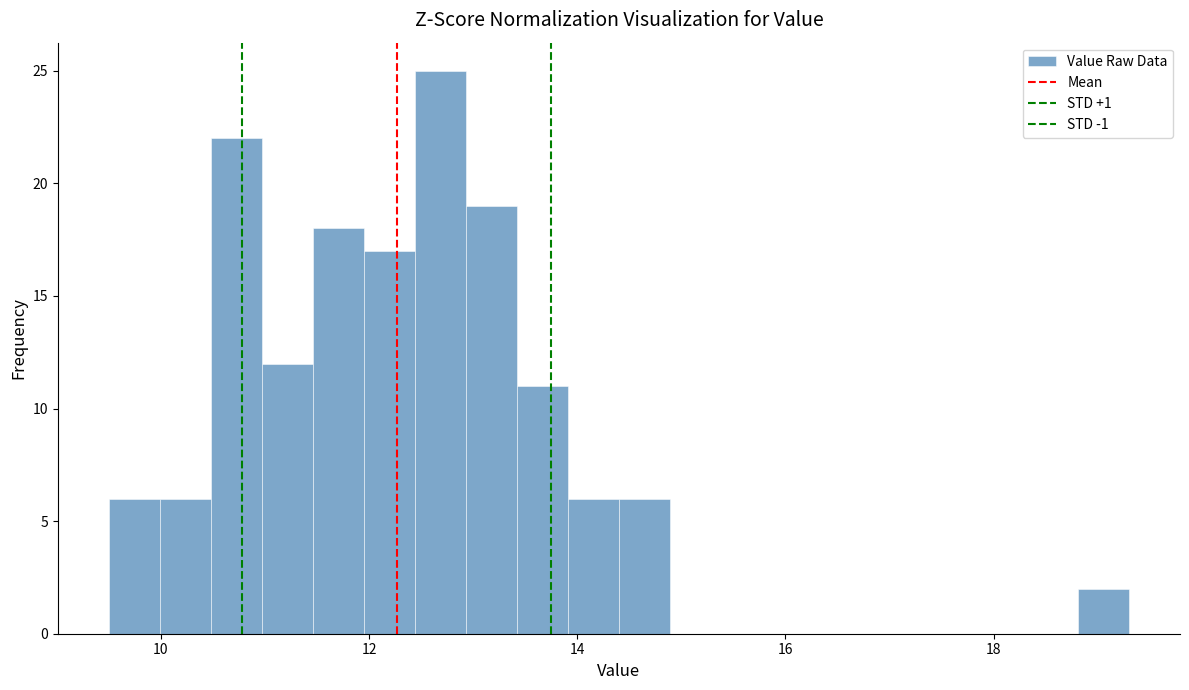

Read against the x-axis, roughly where is the centre of the tallest bar?

12.6